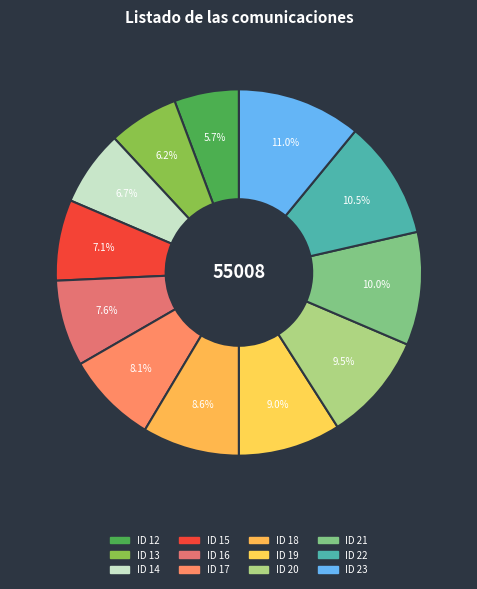

Count the number of slices in the pie.

12